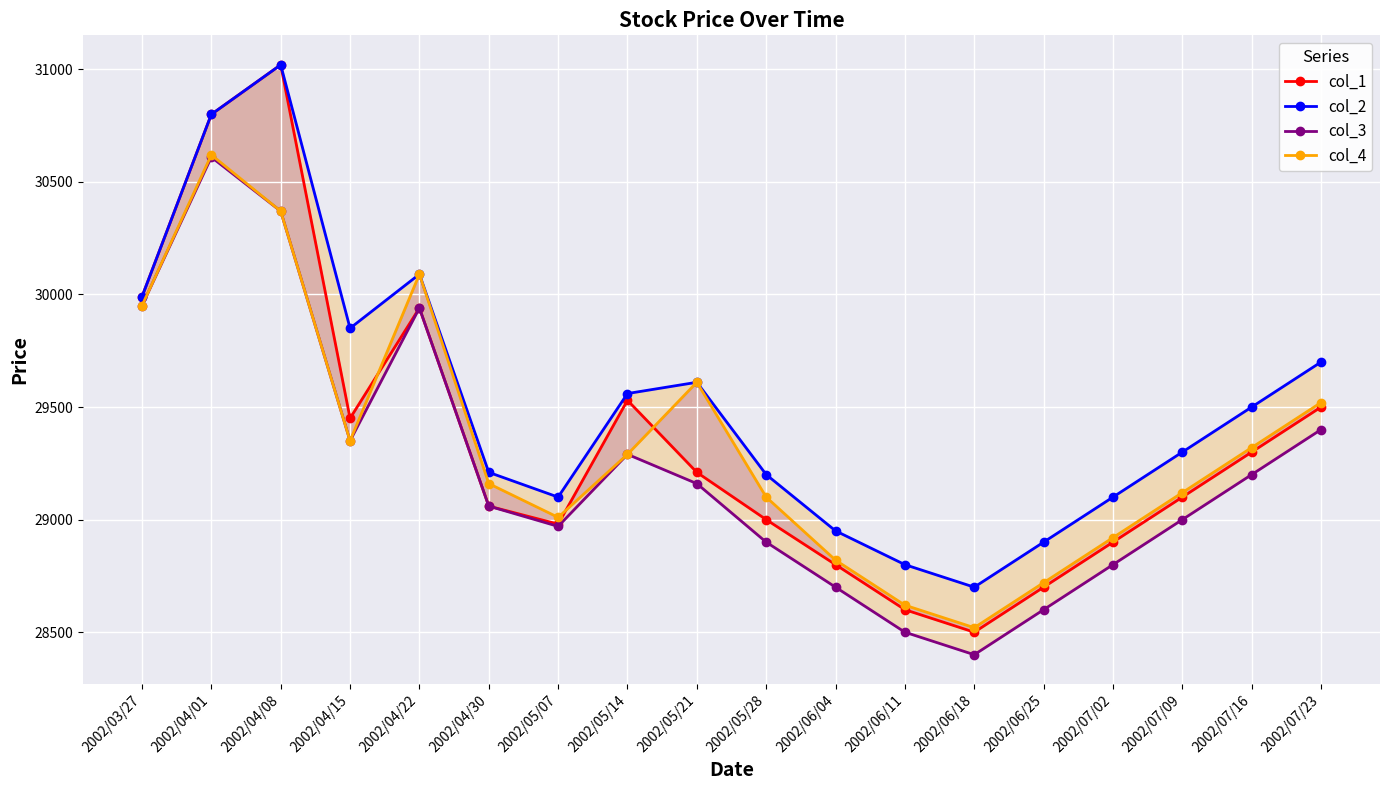

List the labels in order of col_3 value, largest first.

2002/04/01, 2002/04/08, 2002/03/27, 2002/04/22, 2002/07/23, 2002/04/15, 2002/05/14, 2002/07/16, 2002/05/21, 2002/04/30, 2002/07/09, 2002/05/07, 2002/05/28, 2002/07/02, 2002/06/04, 2002/06/25, 2002/06/11, 2002/06/18